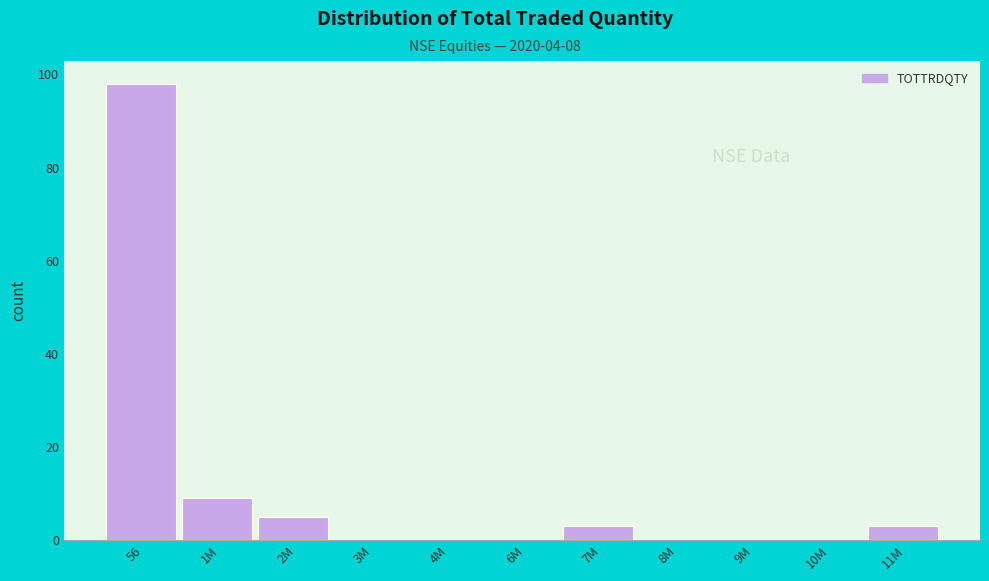

Reading left to right, transcribe all the data shown in this chart.

56=98	1M=9	2M=5	3M=0	4M=0	6M=0	7M=3	8M=0	9M=0	10M=0	11M=3